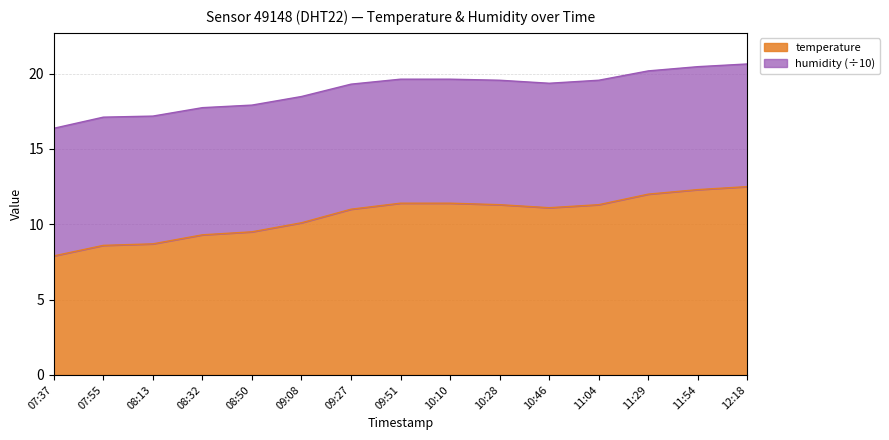

At which label is the value closest to 10?

09:08